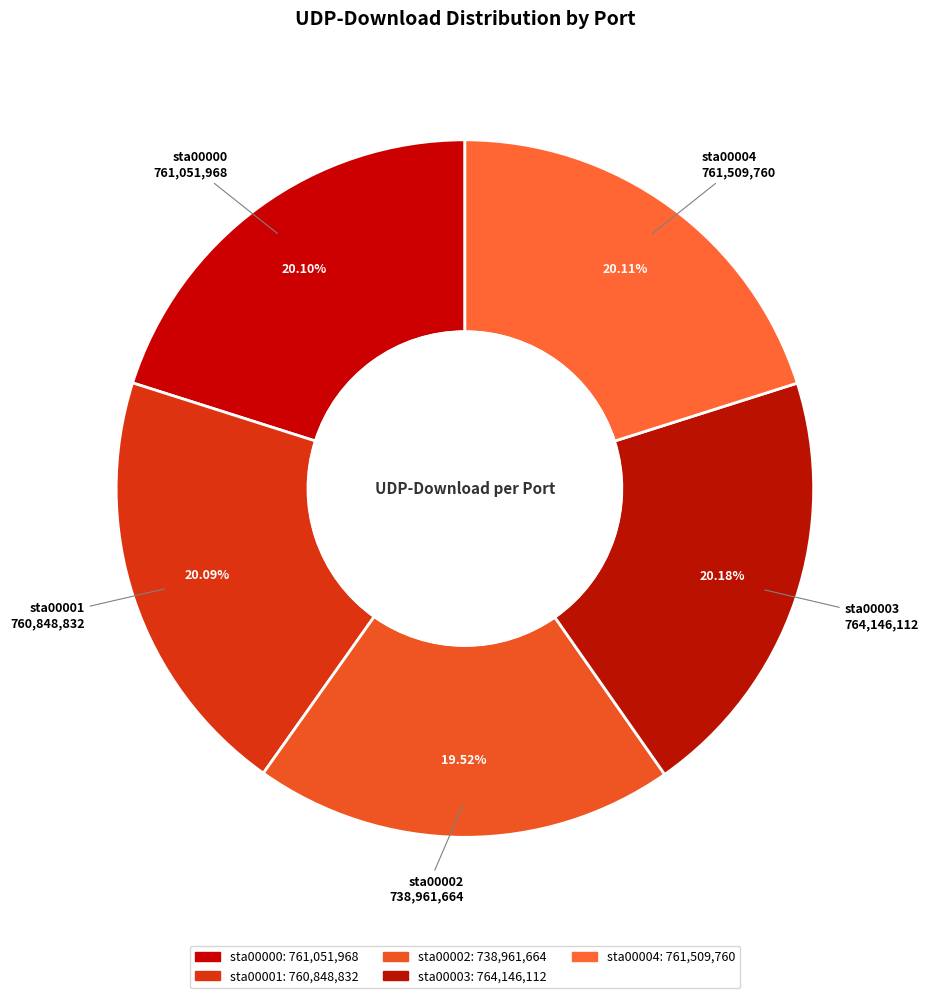

Is it true that sta00004 is 32% of the pie?

False